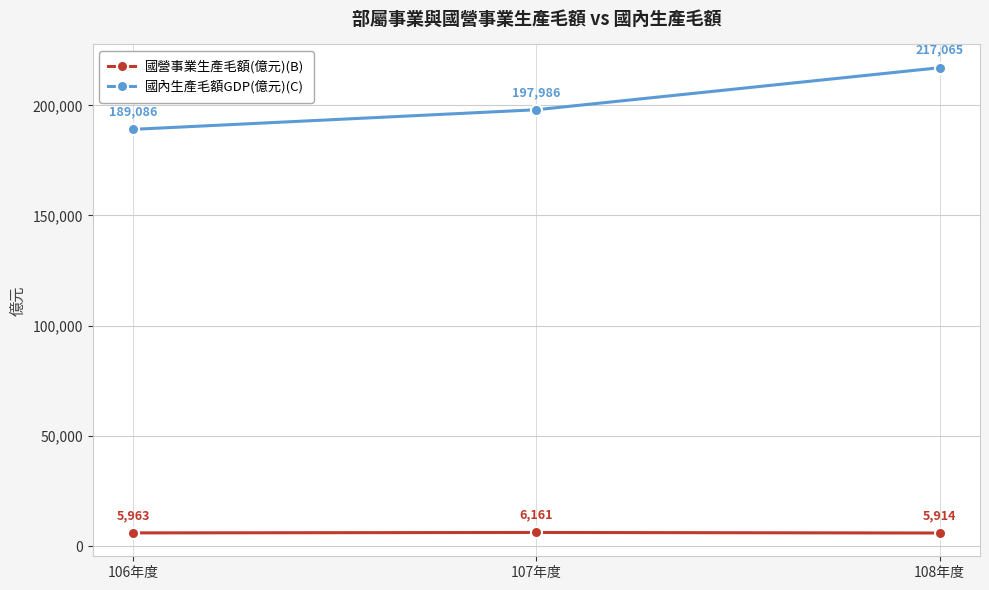

At which label is 國營事業生產毛額(億元)(B) closest to 6037?

106年度